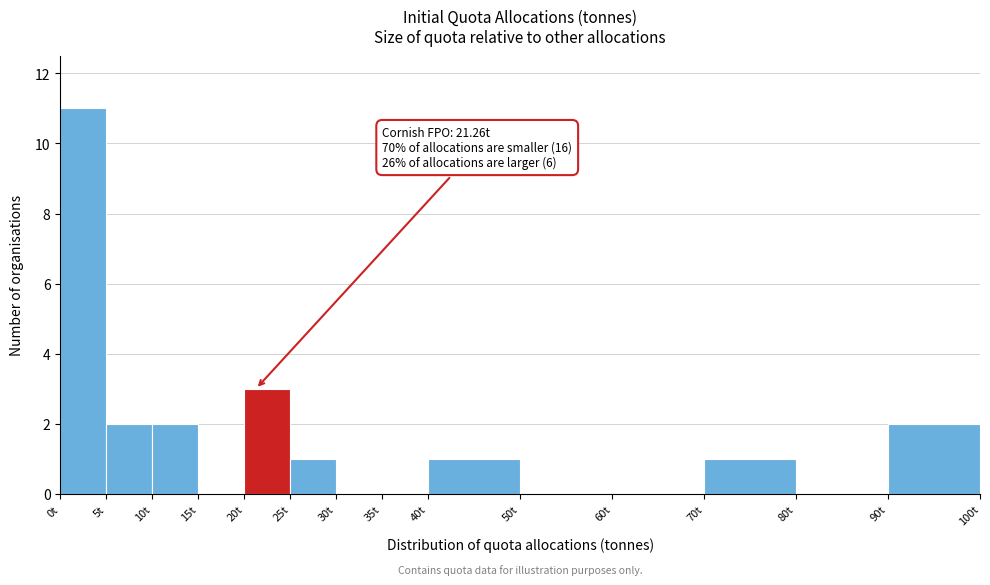

Over which range of the x-axis is the bar tallest?

0 to 5